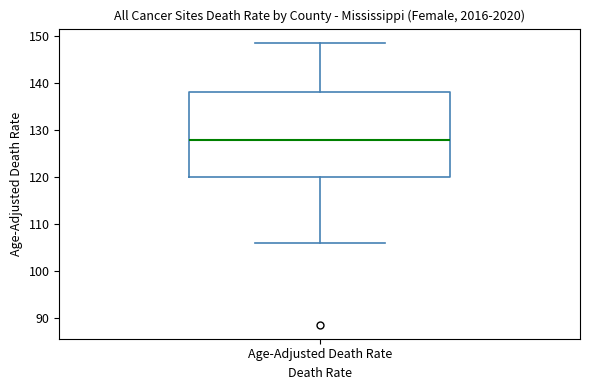

Where is the lower edge of the box for Age-Adjusted Death Rate on the y-axis? The values are not printed on the chart, so give them approximately, as read against the axis.

120